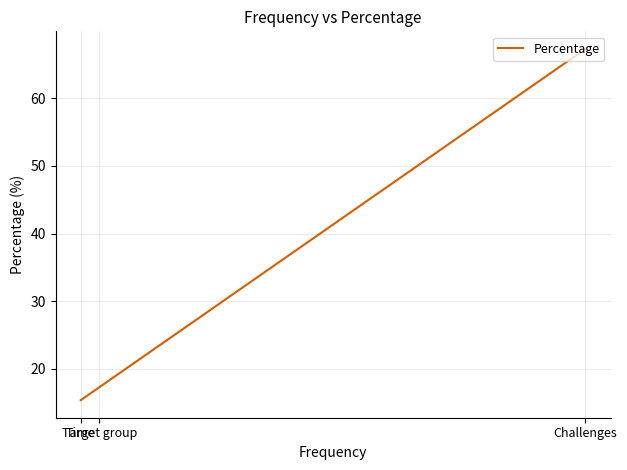

How many data points are above 17?

2